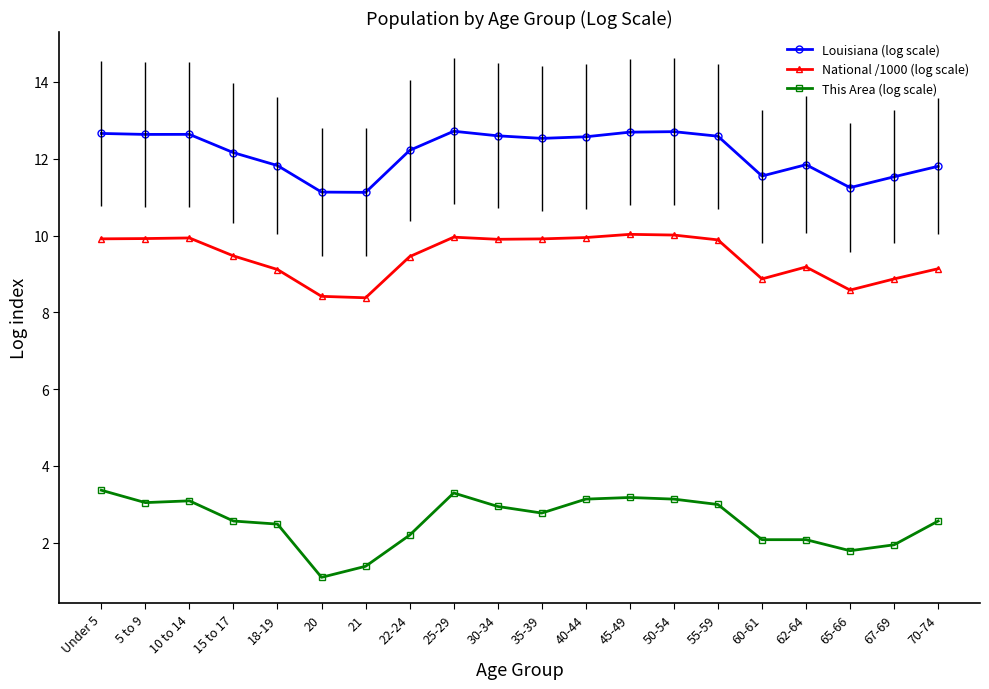

True or false: This Area (log scale) has more than 0 interior local peaks.

True